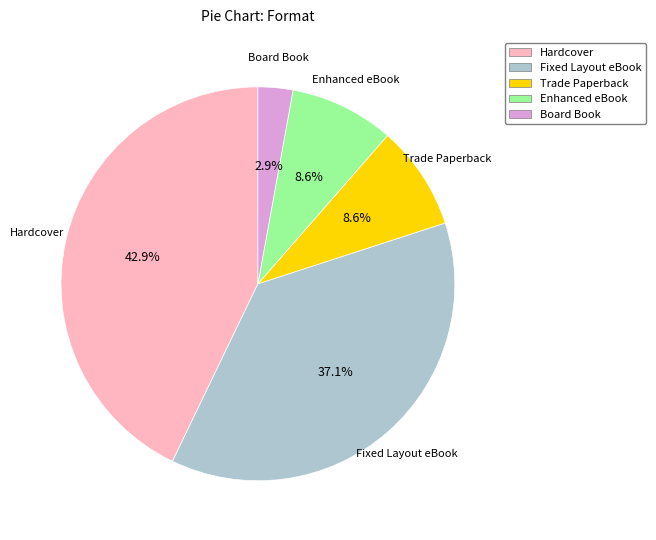

To the nearest percent, what is the combined percentage of Trade Paperback and Board Book?

11%